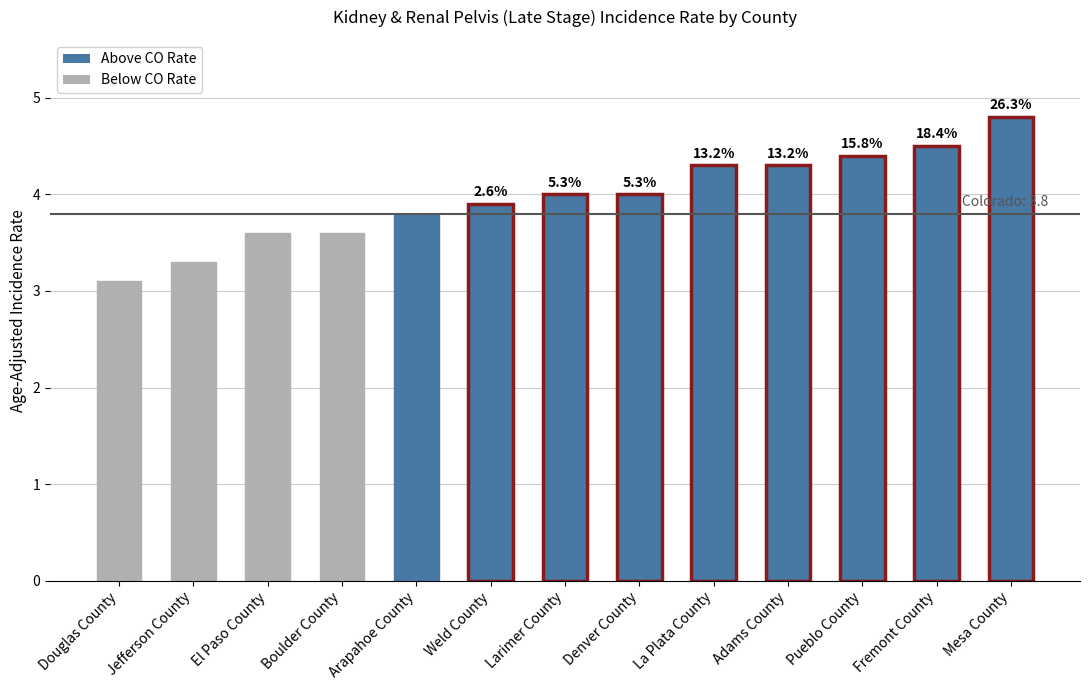

Does the chart contain any negative values?

No